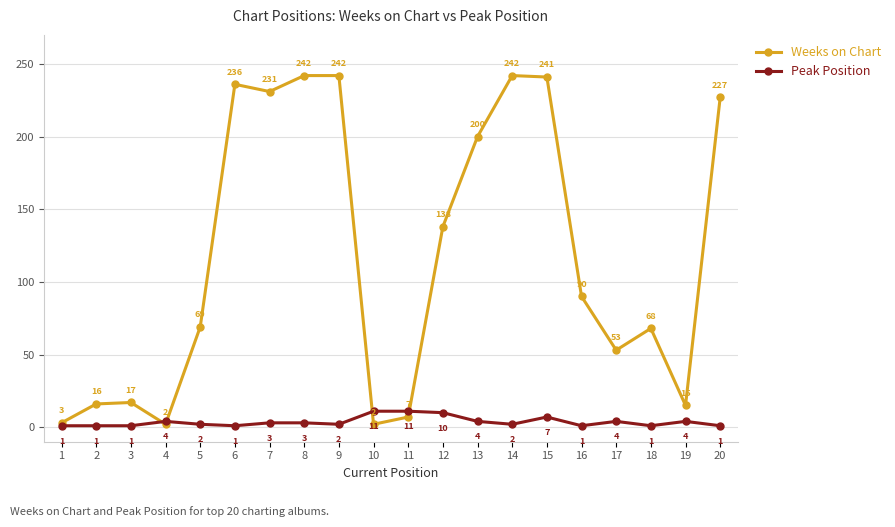

The value of Peak Position at 9 is 2. True or false?

True